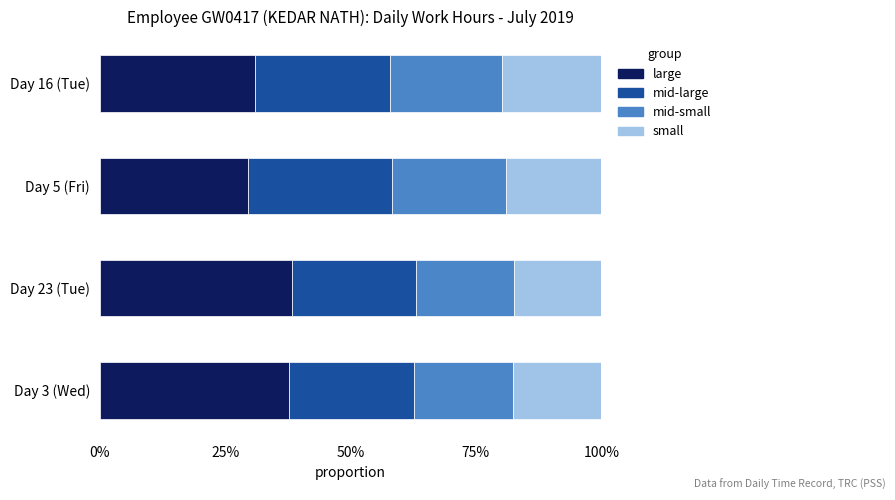

Reading right to left, extract all data points from this chart.

large: 0.3	0.3	0.4	0.4
mid-large: 0.3	0.3	0.2	0.2
mid-small: 0.2	0.2	0.2	0.2
small: 0.2	0.2	0.2	0.2